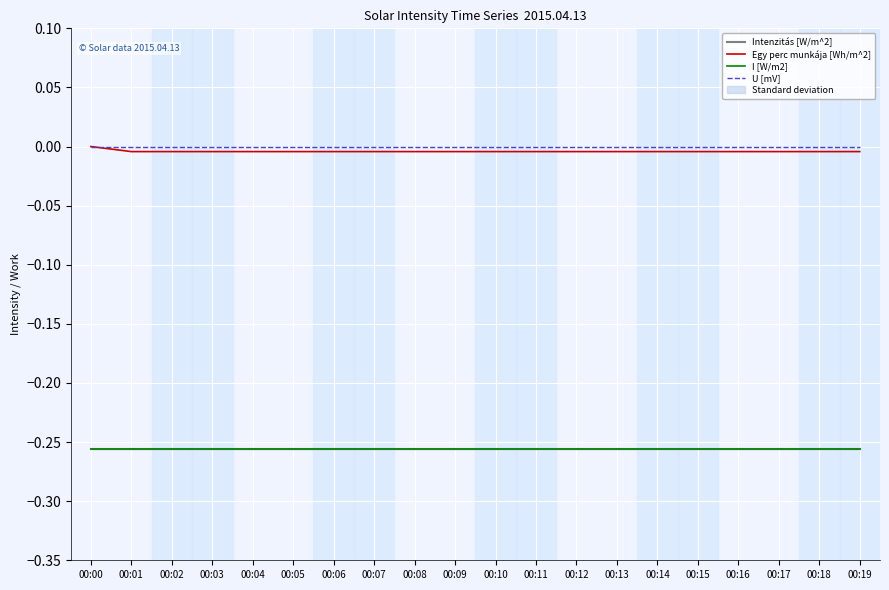

How many data points does each series have?

20